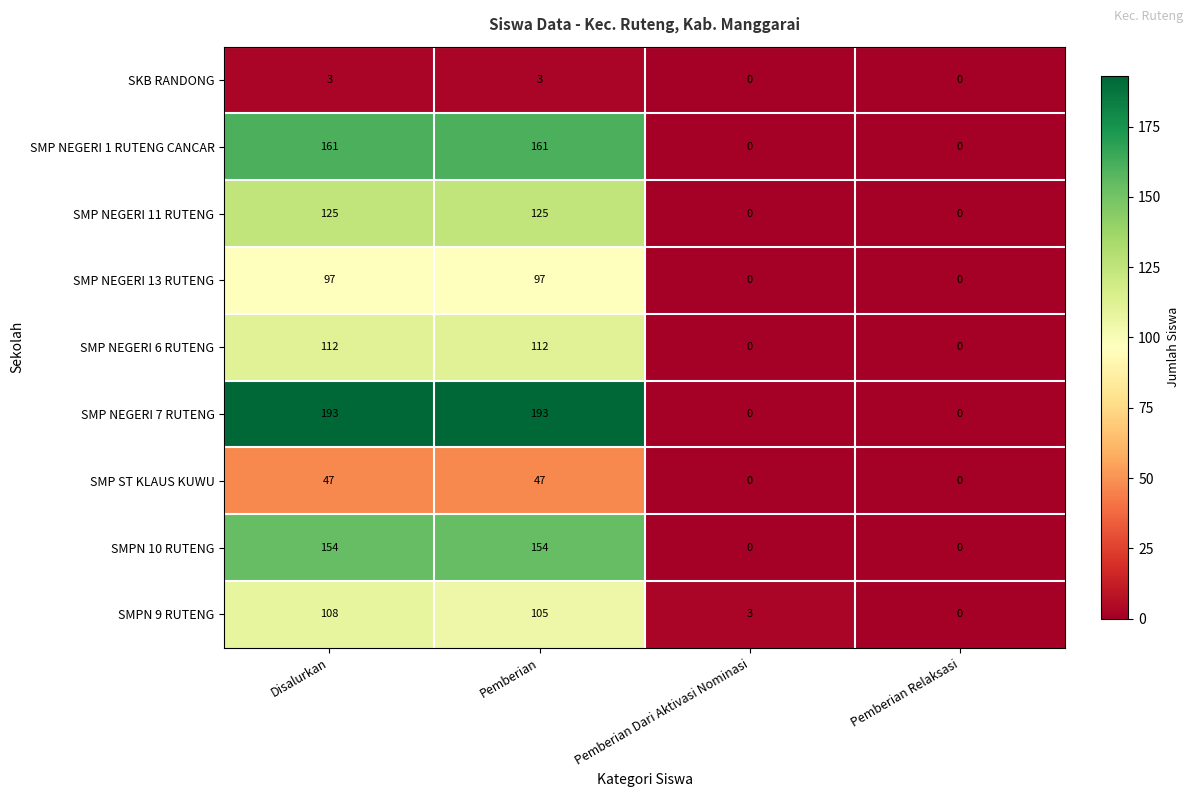

The value of SMP NEGERI 7 RUTENG at Pemberian is 193. True or false?

True